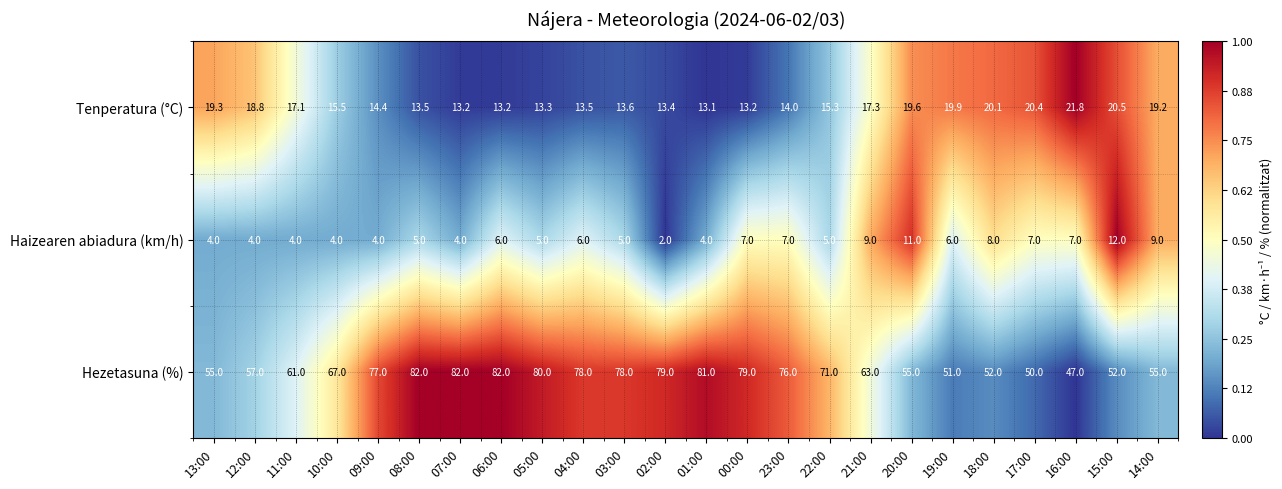

What is the smallest value displayed?

2.0